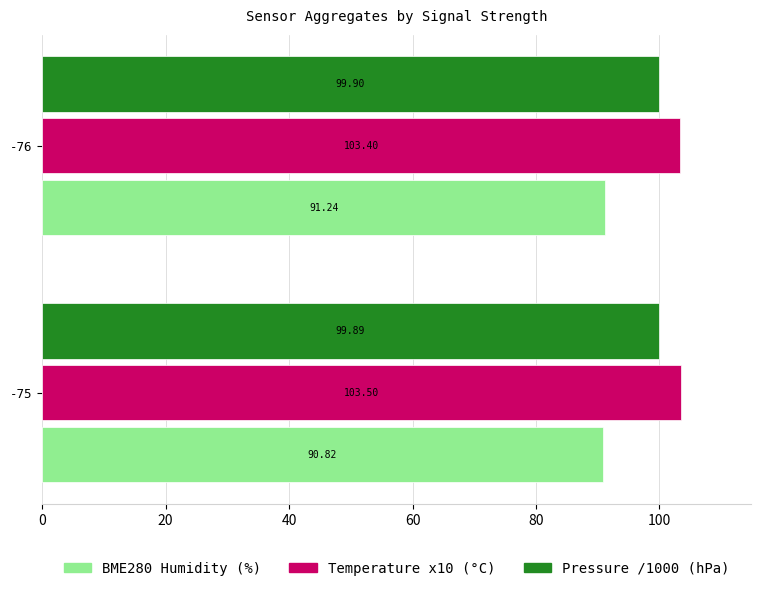

Between -75 and -76, which series saw the biggest shift?

BME280 Humidity (%)